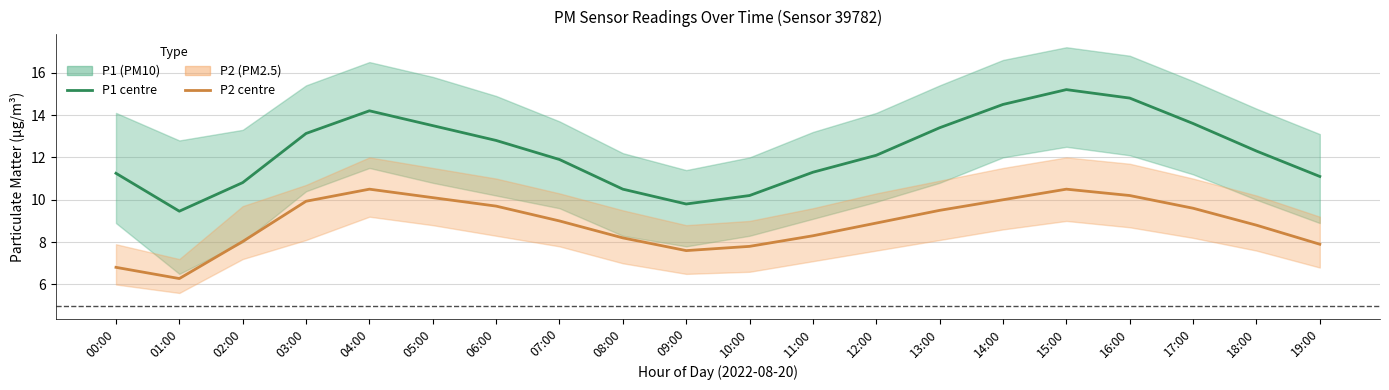

Count the number of data series in this chart.

2